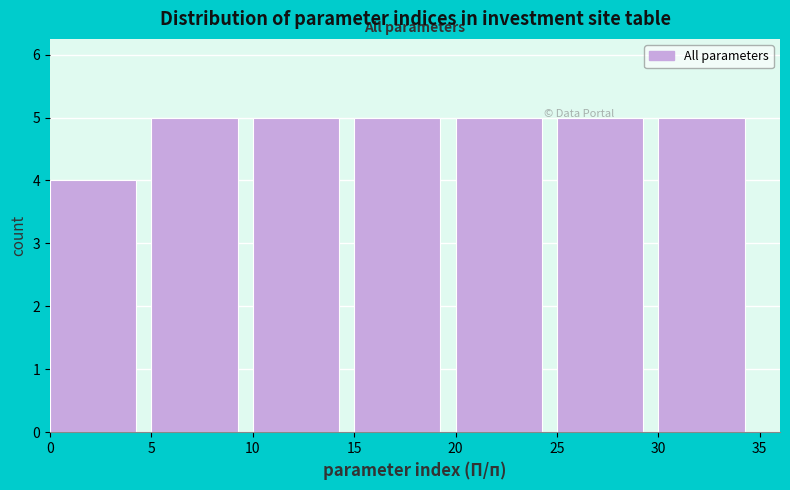

What is the height of the bar covering 10 to 15 on the x-axis? The values are not printed on the chart, so give them approximately, as read against the axis.

5